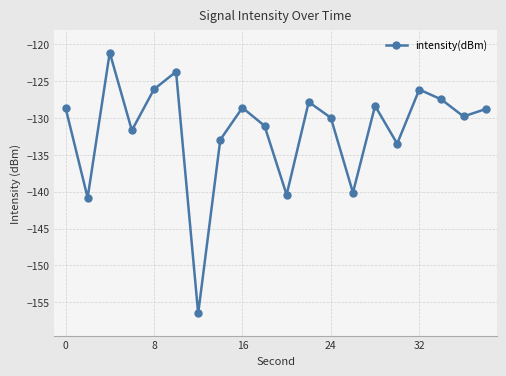

How many interior local valleys (lower than both neighbors) does the data have?

7